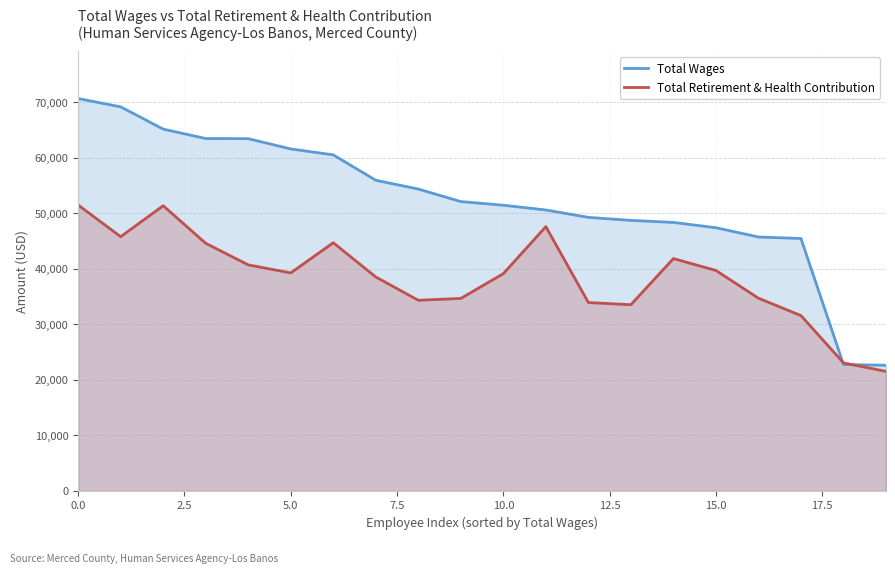

What are all the series names shown in the legend?

Total Wages, Total Retirement & Health Contribution